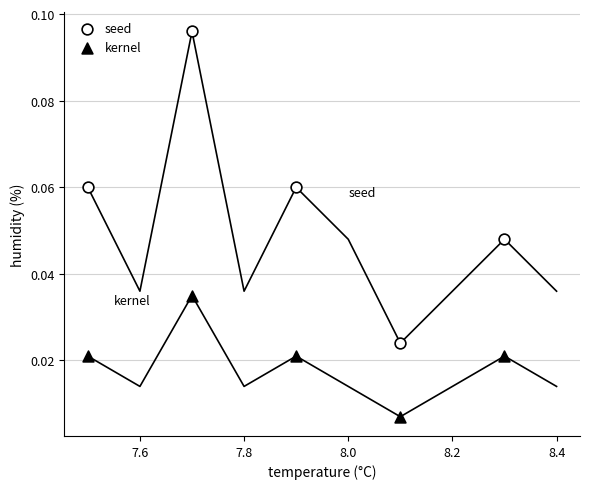

What is the X range (max minus min) for the scatter plot?

0.8